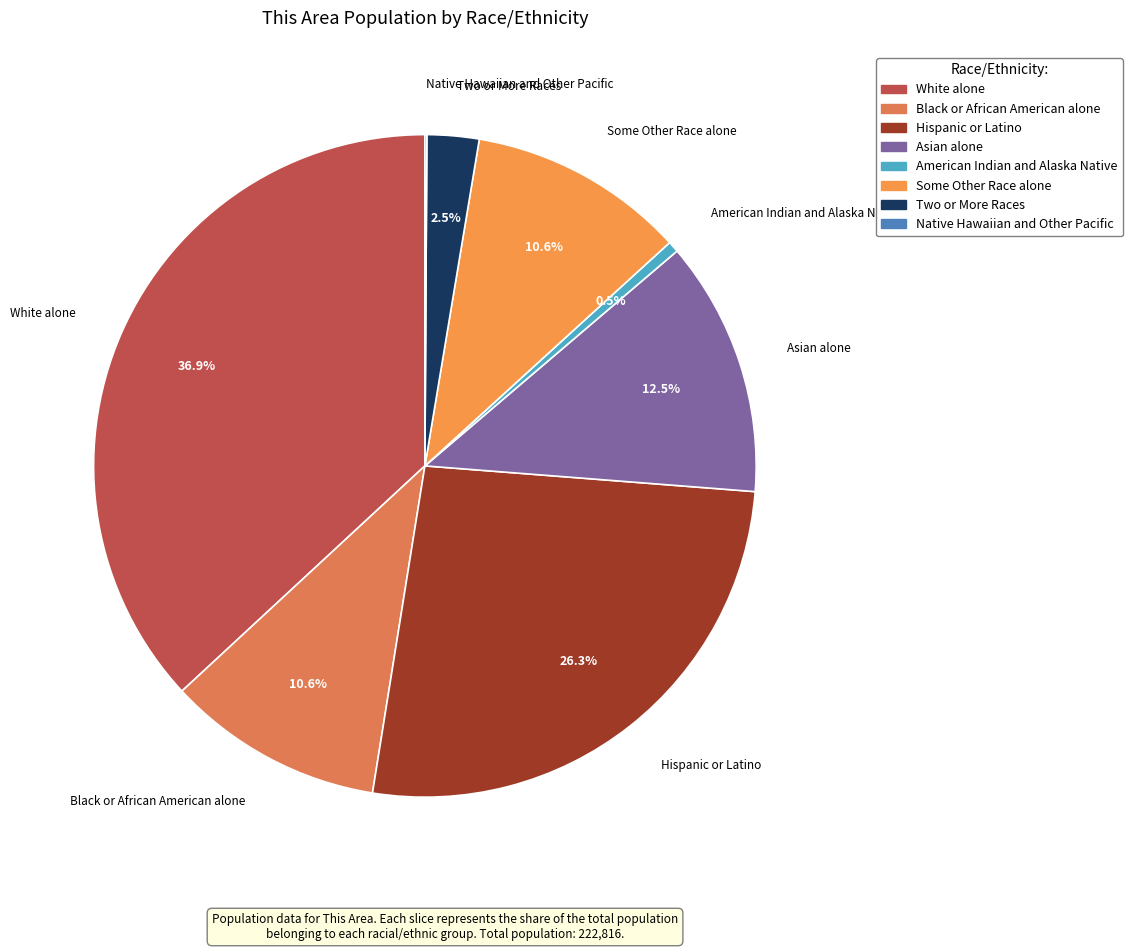

To the nearest percent, what is the difference between the American Indian and Alaska Native and Two or More Races slice percentages?

2%